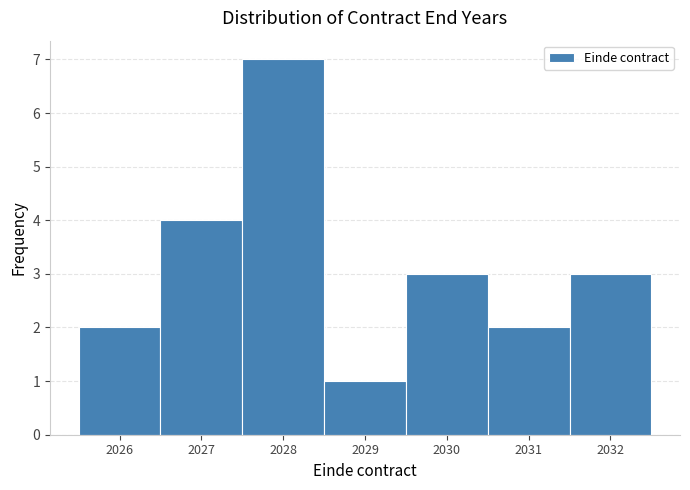

Reading left to right, list every bar in this chart as the range it spans on the x-axis followed by its height. The values are not printed on the chart, so give them approximately, as read against the axis.

2025.5 to 2026.5: 2
2026.5 to 2027.5: 4
2027.5 to 2028.5: 7
2028.5 to 2029.5: 1
2029.5 to 2030.5: 3
2030.5 to 2031.5: 2
2031.5 to 2032.5: 3